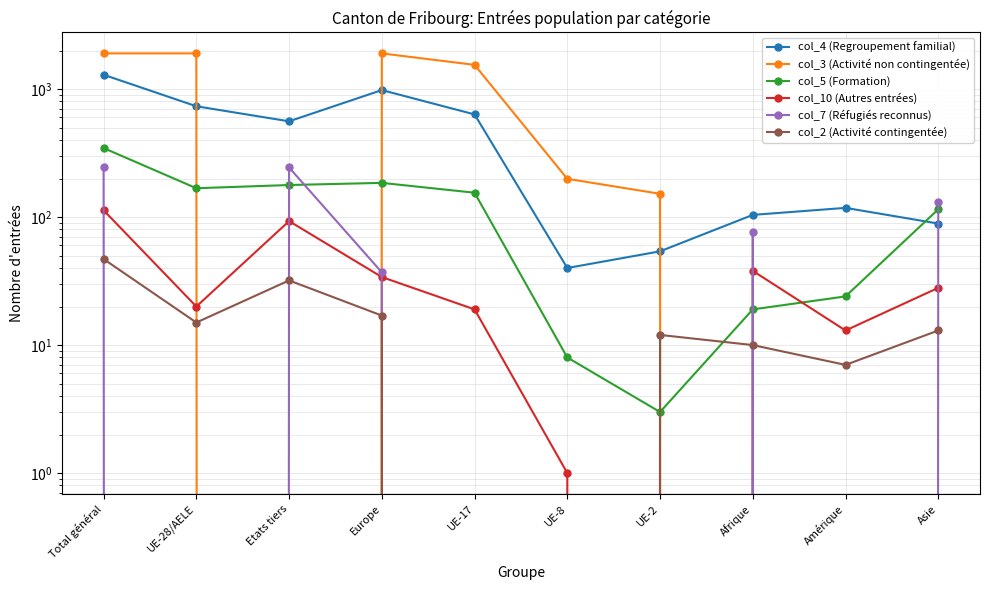

What are all the series names shown in the legend?

col_4 (Regroupement familial), col_3 (Activité non contingentée), col_5 (Formation), col_10 (Autres entrées), col_7 (Réfugiés reconnus), col_2 (Activité contingentée)